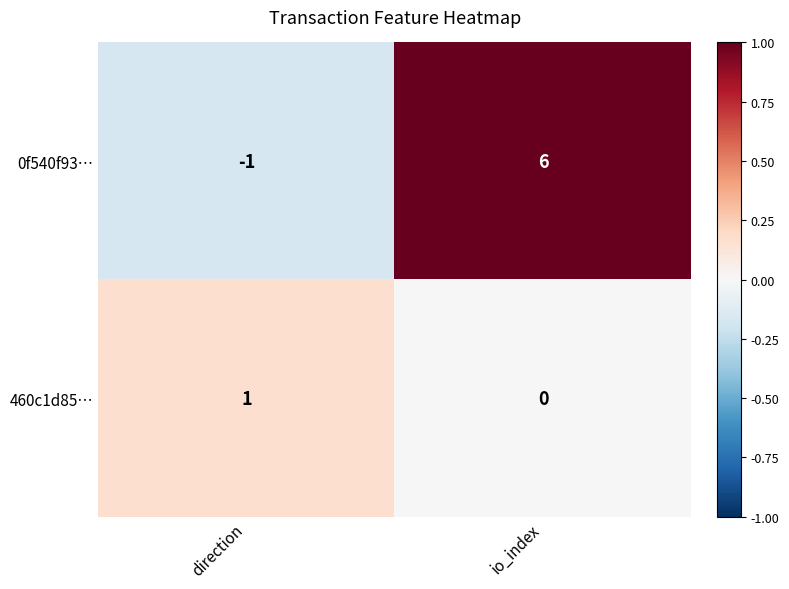

What is the sum of all 0f540f93… values?

5